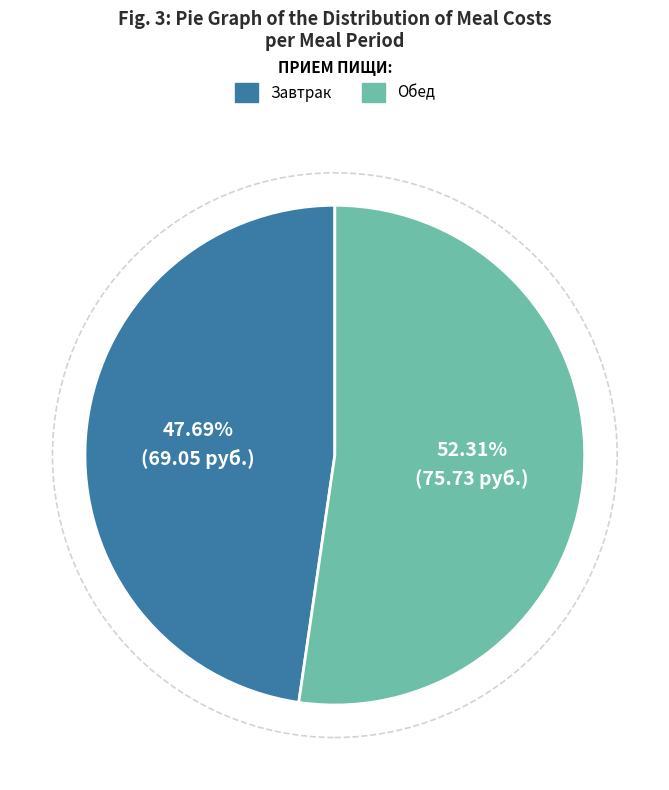

To the nearest percent, what is the average slice percentage?

50%